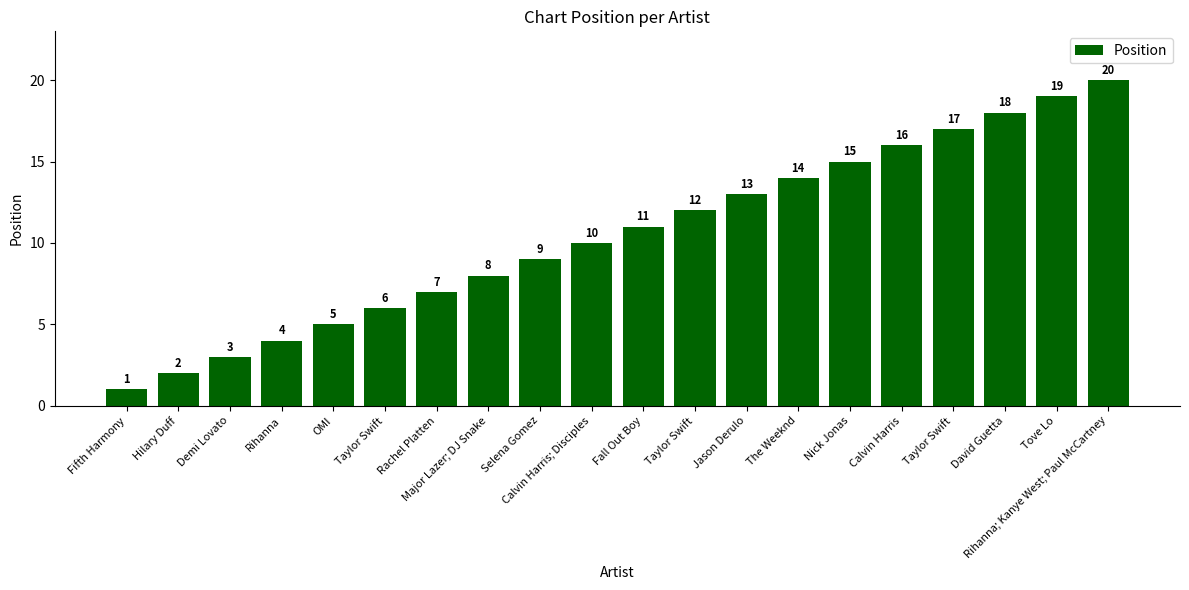

Is it true that the value at Calvin Harris; Disciples is 10?

True